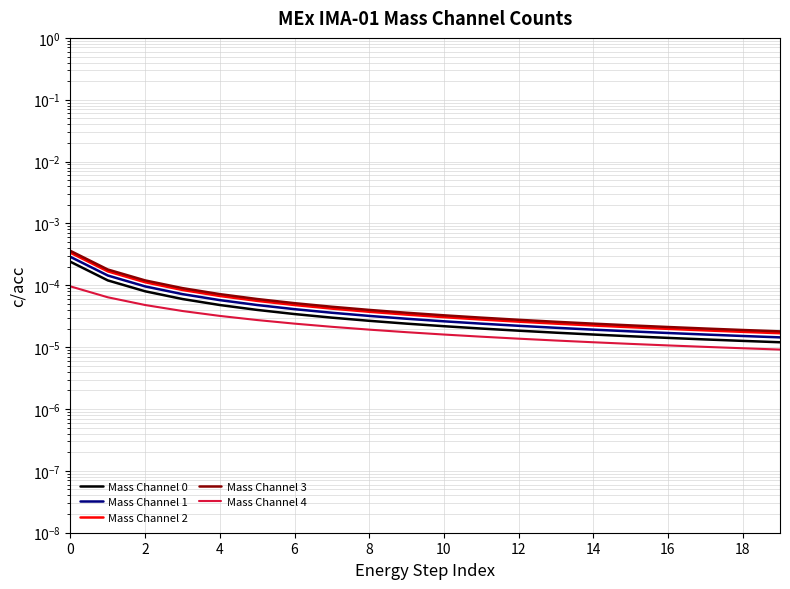

At which label is Mass Channel 1 closest to 0?

19